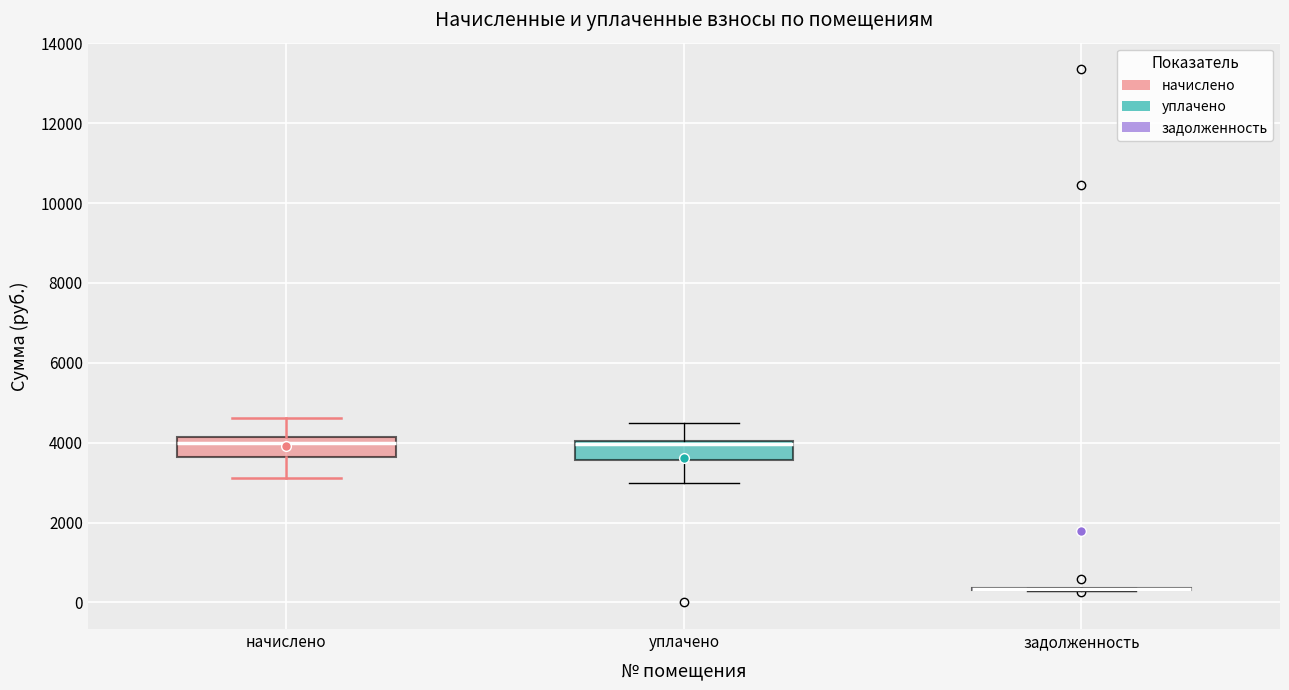

Where is the upper edge of the box for начислено on the y-axis? The values are not printed on the chart, so give them approximately, as read against the axis.

4200